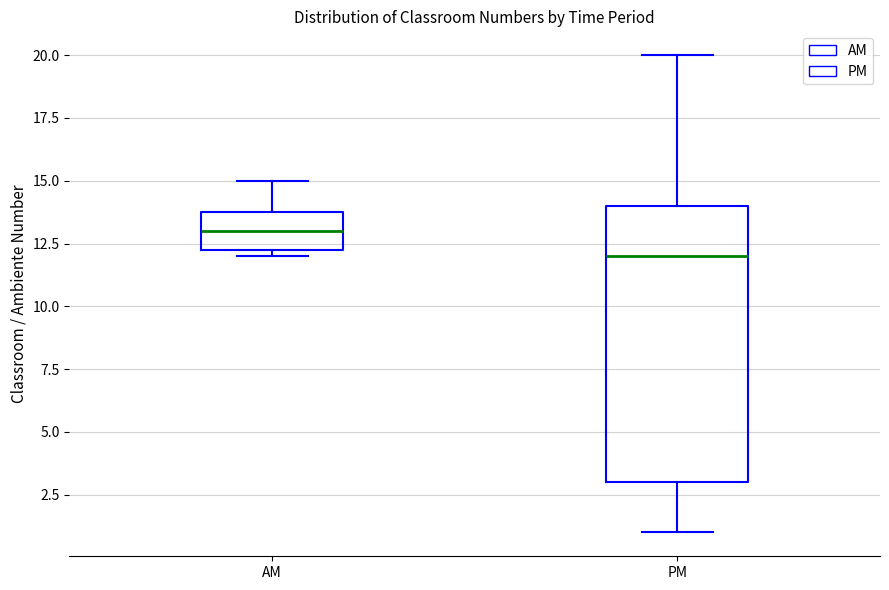

Where is the upper edge of the box for AM on the y-axis? The values are not printed on the chart, so give them approximately, as read against the axis.

14.0